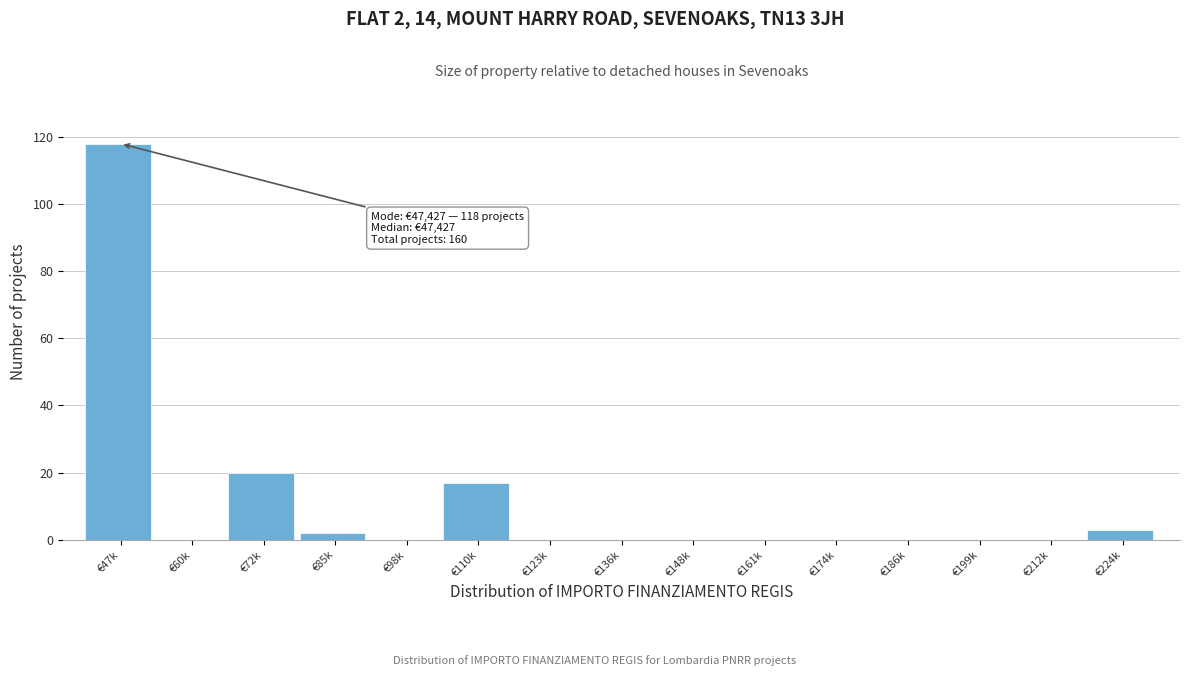

Reading left to right, list all the values displayed in this chart.

€47k=118	€60k=0	€72k=20	€85k=2	€98k=0	€110k=17	€123k=0	€136k=0	€148k=0	€161k=0	€174k=0	€186k=0	€199k=0	€212k=0	€224k=3